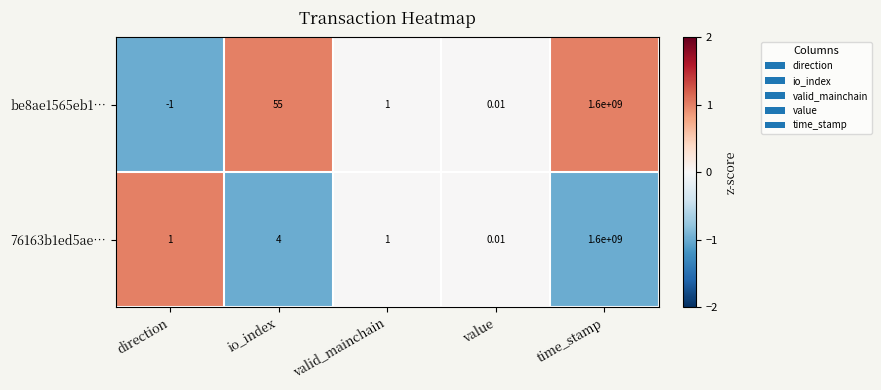

Where is 76163b1ed5ae… nearest to the value 800000000?

io_index